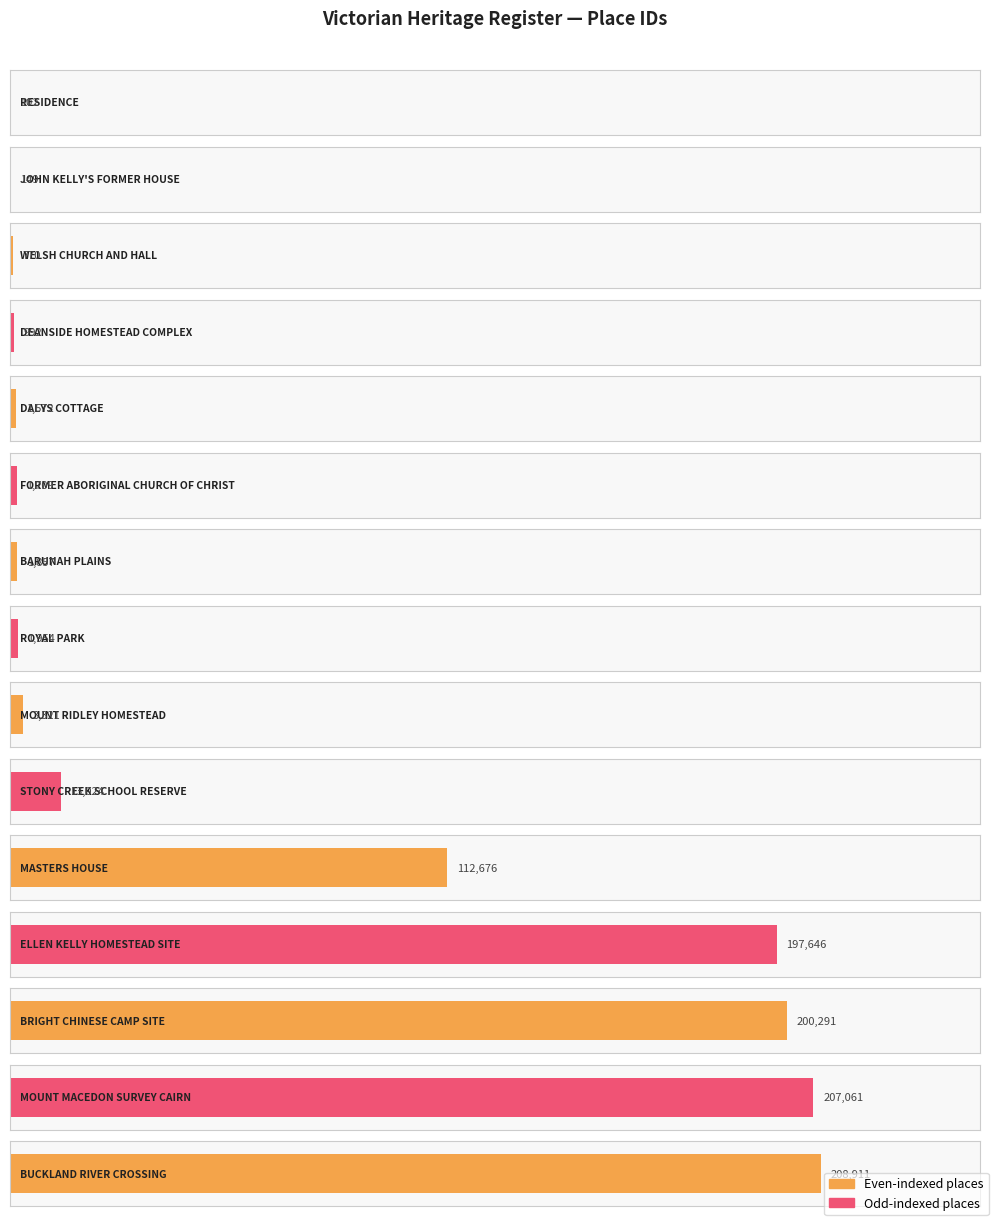

What is the maximum value shown in the chart?

208911